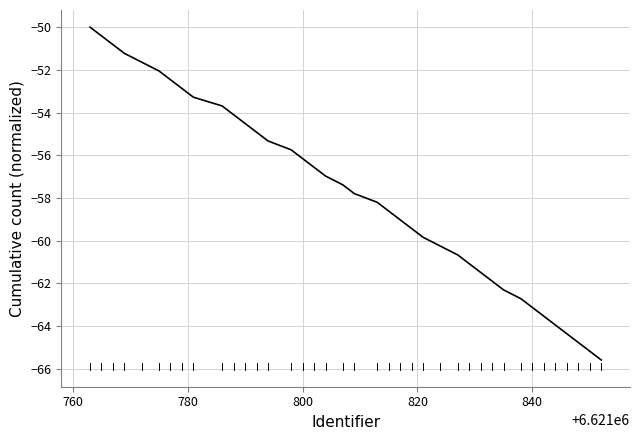

What is the minimum value shown in the chart?

-65.6